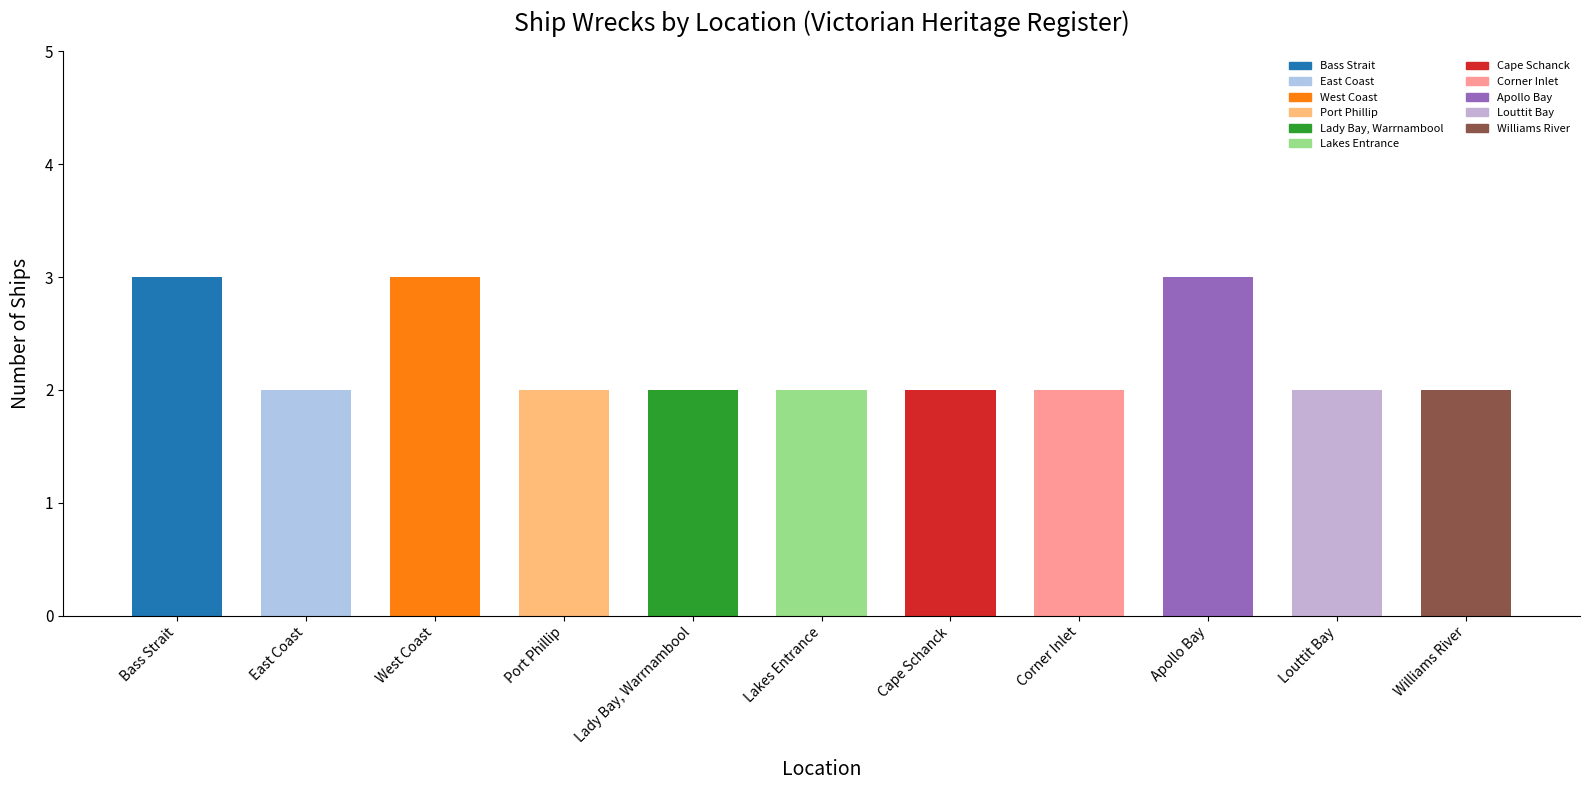

What is the label of the 8th bar from the left?

Corner Inlet